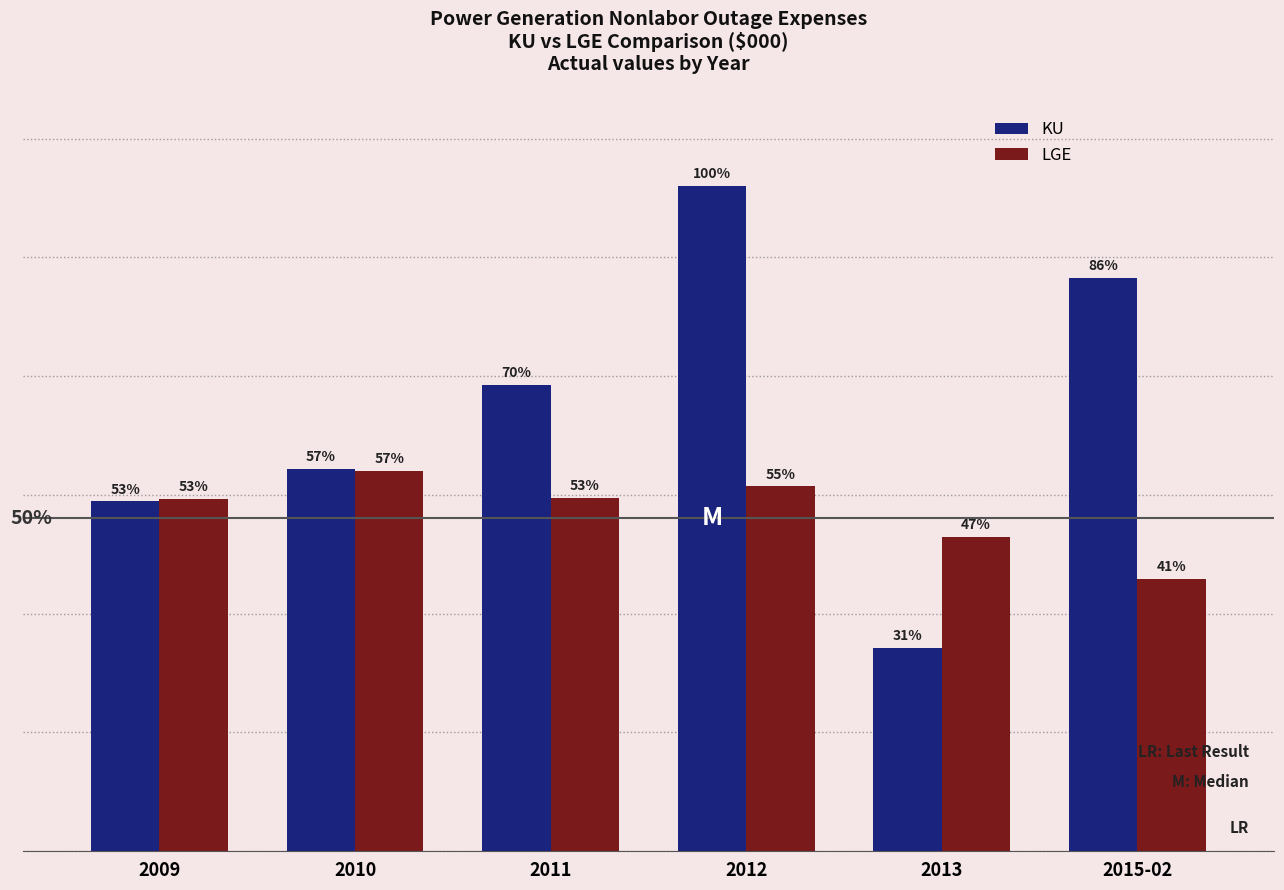

Does the chart contain any negative values?

No